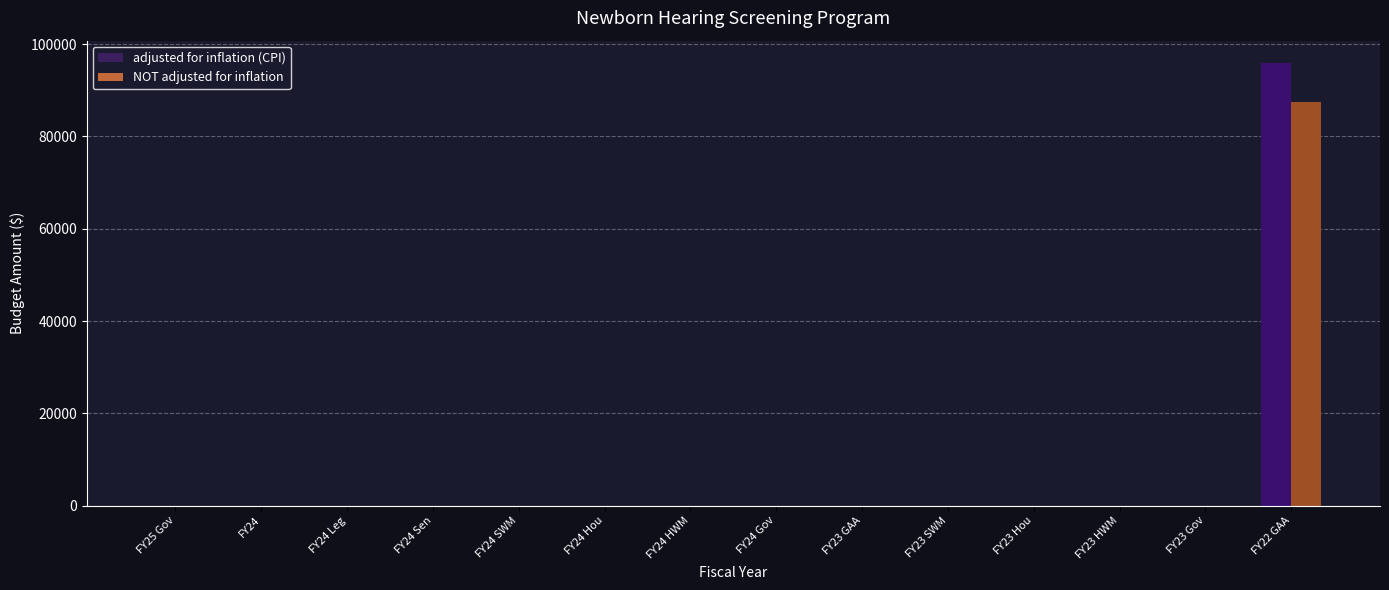

Are the bars horizontal?

No